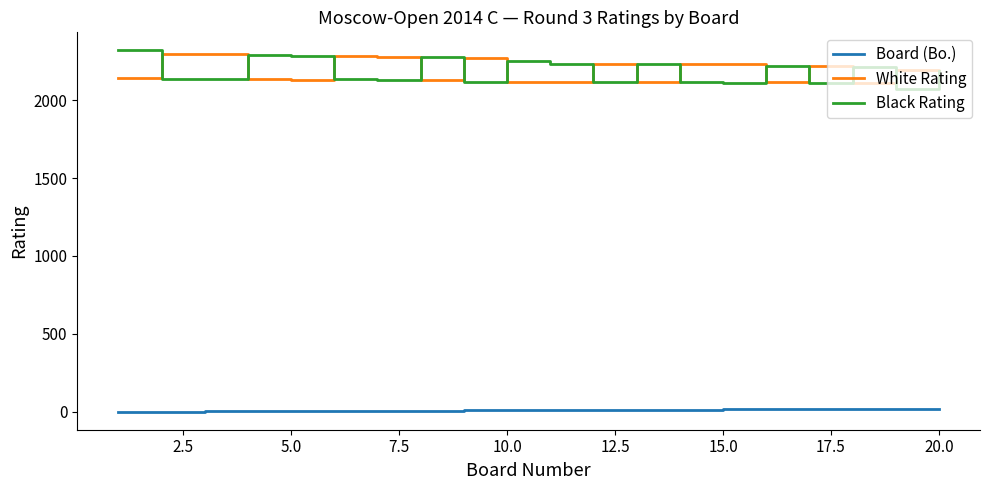

What is the minimum value for Black Rating?

2072